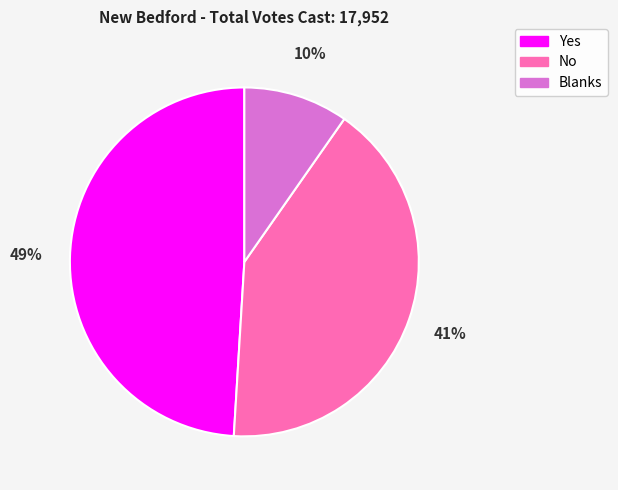

Do Yes and No together represent more than half of the pie?

Yes